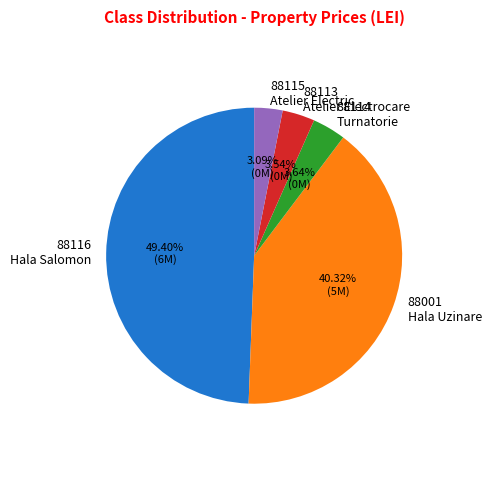

Approximately how many times larger is the value at 88116 Hala Salomon compared to 88114 Turnatorie?

13.6